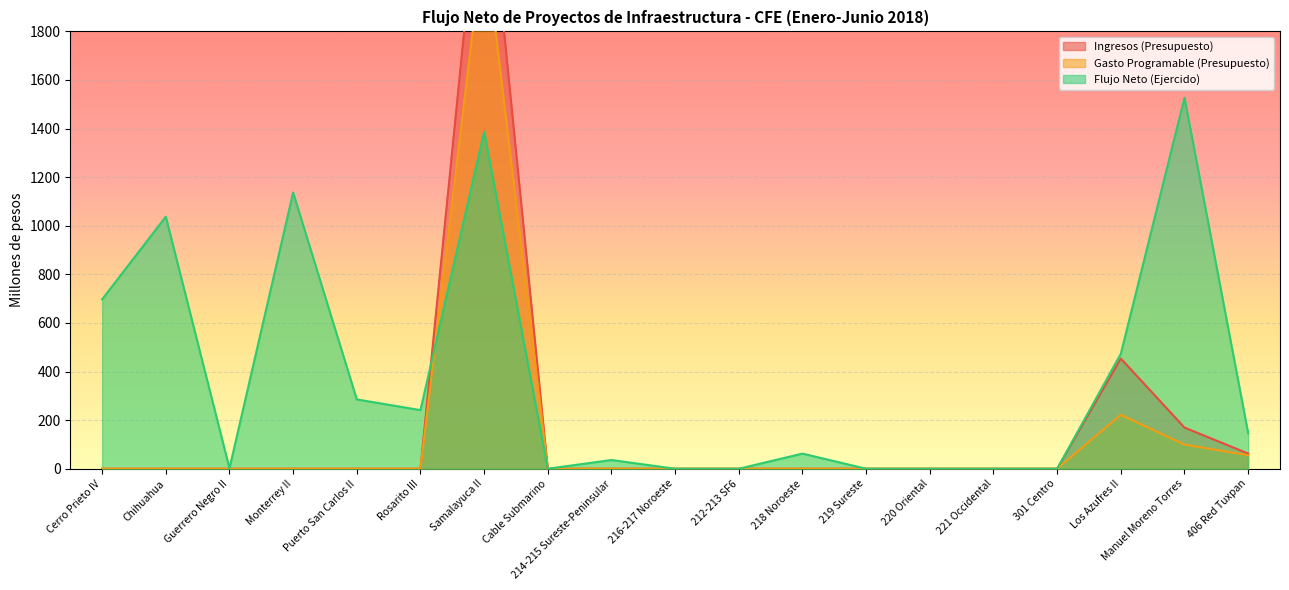

Rank the series by their average value, from lowest to highest.

Gasto Programable (Presupuesto), Ingresos (Presupuesto), Flujo Neto (Ejercido)